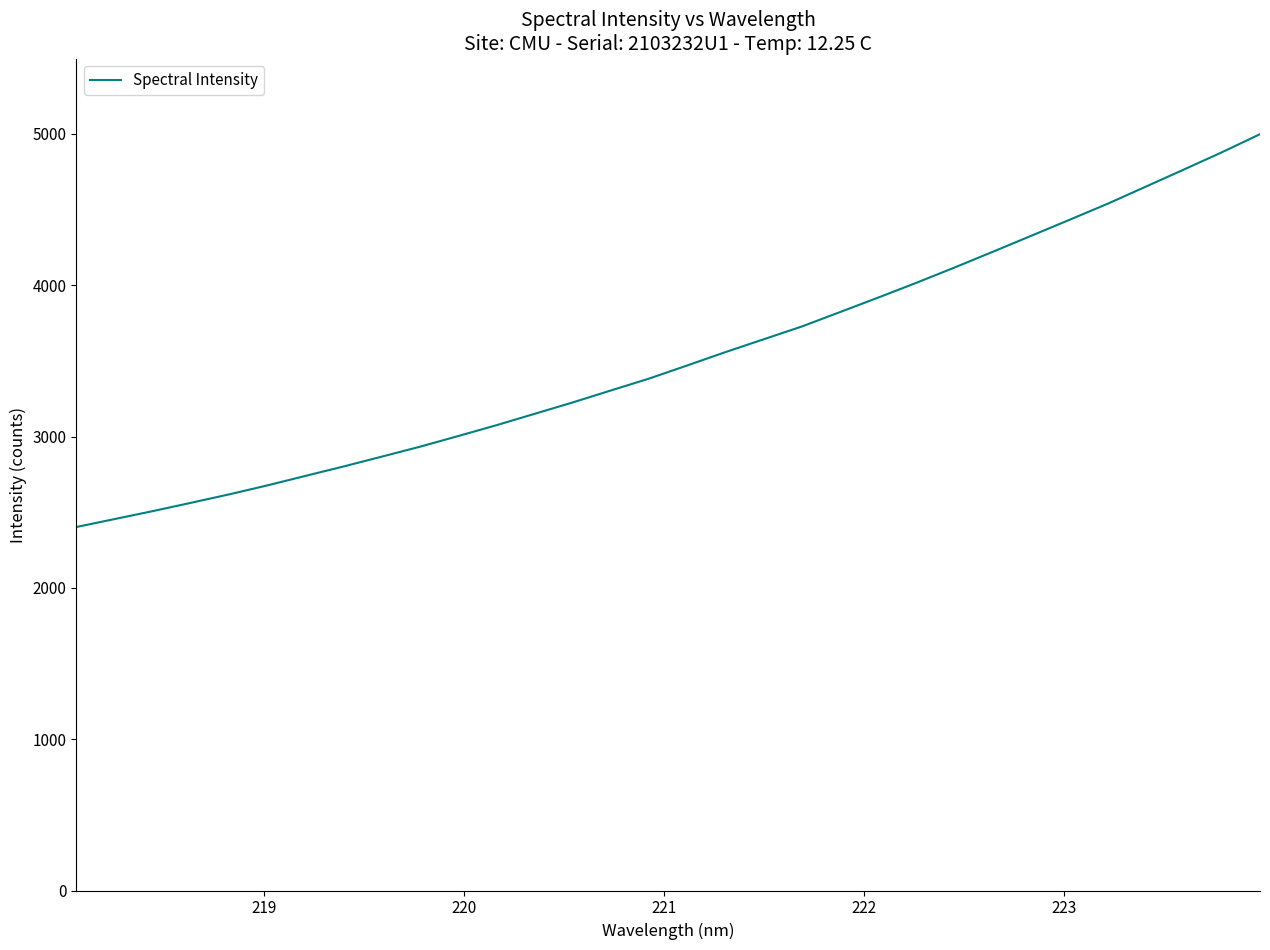

What is the greatest value displayed?

4997.9